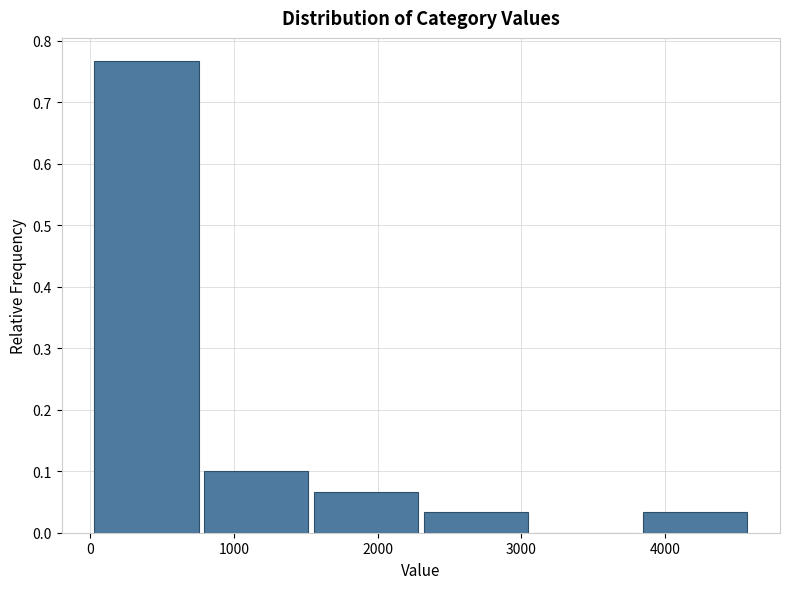

Reading left to right, transcribe this chart: for each bar, give the range it covers on the x-axis and its height. Neither the bar edges nor the heights are printed on the chart, so give them approximately, as read against the axes.

0 to 800: 0.77
800 to 1600: 0.10
1600 to 2300: 0.07
2300 to 3100: 0.03
3100 to 3800: 0
3800 to 4600: 0.03